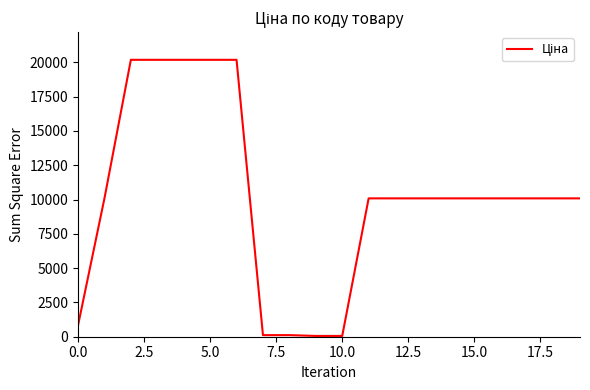

What is the maximum value shown in the chart?

20186.0